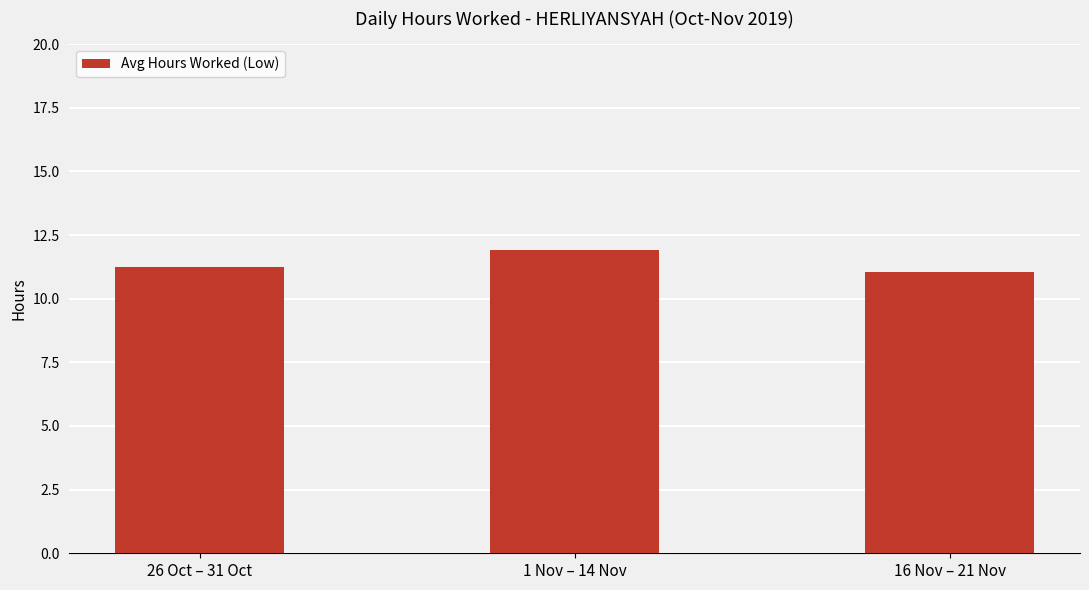

The value at 26 Oct – 31 Oct is 17.6. True or false?

False